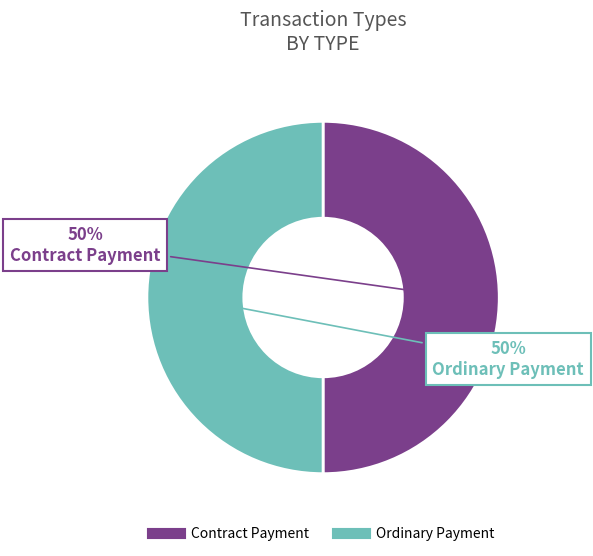

What is the ratio of the value at Ordinary Payment to the value at Contract Payment?

1.0